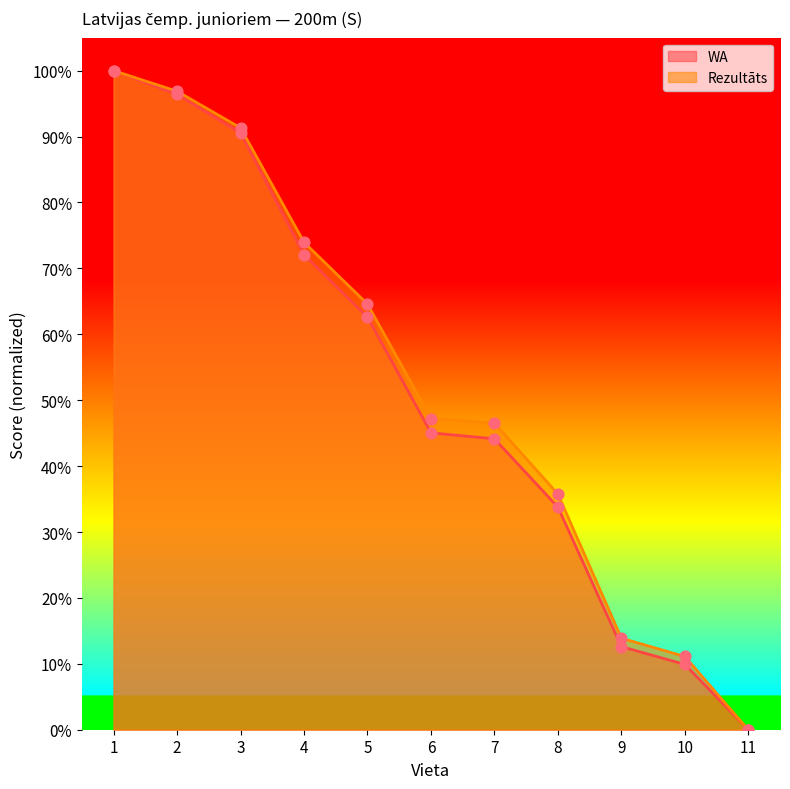

Which series reaches the maximum Y coordinate?

Rezultāts